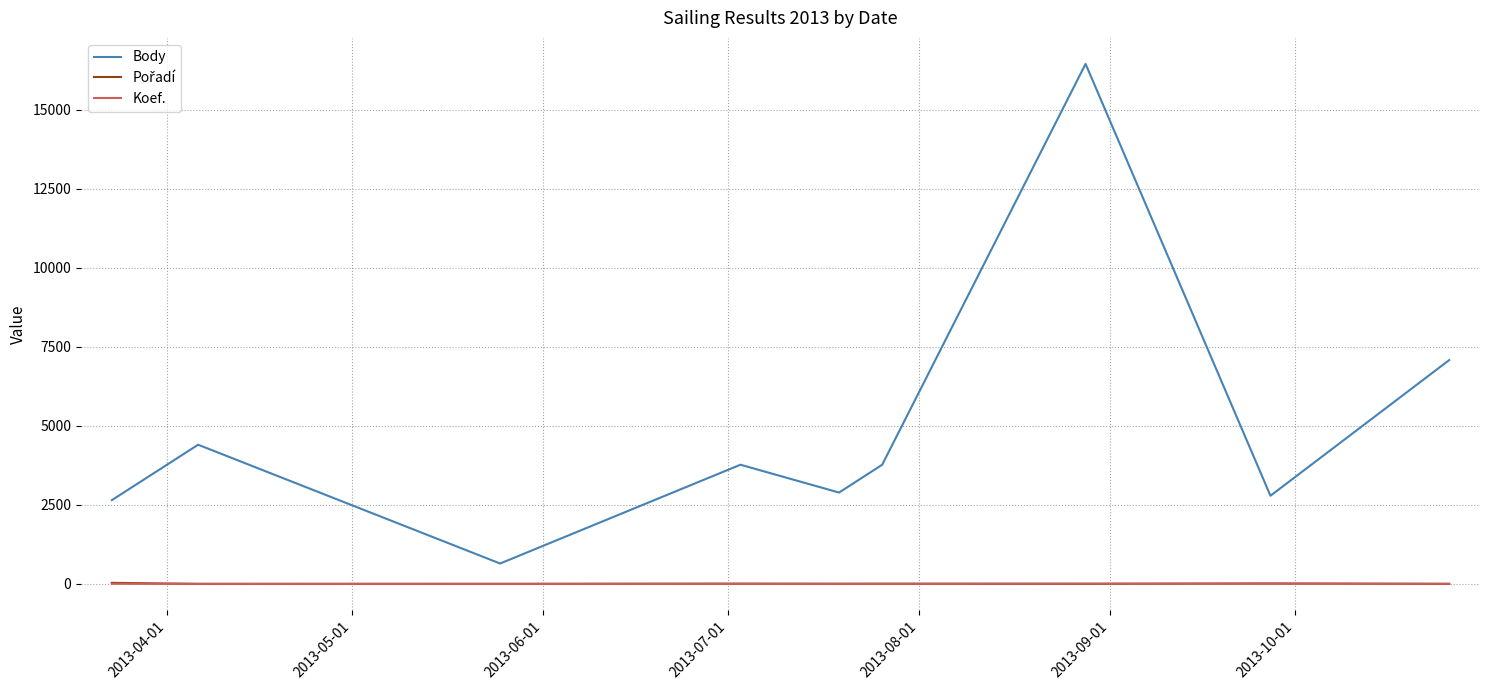

Which series has the largest total across all categories?

Body